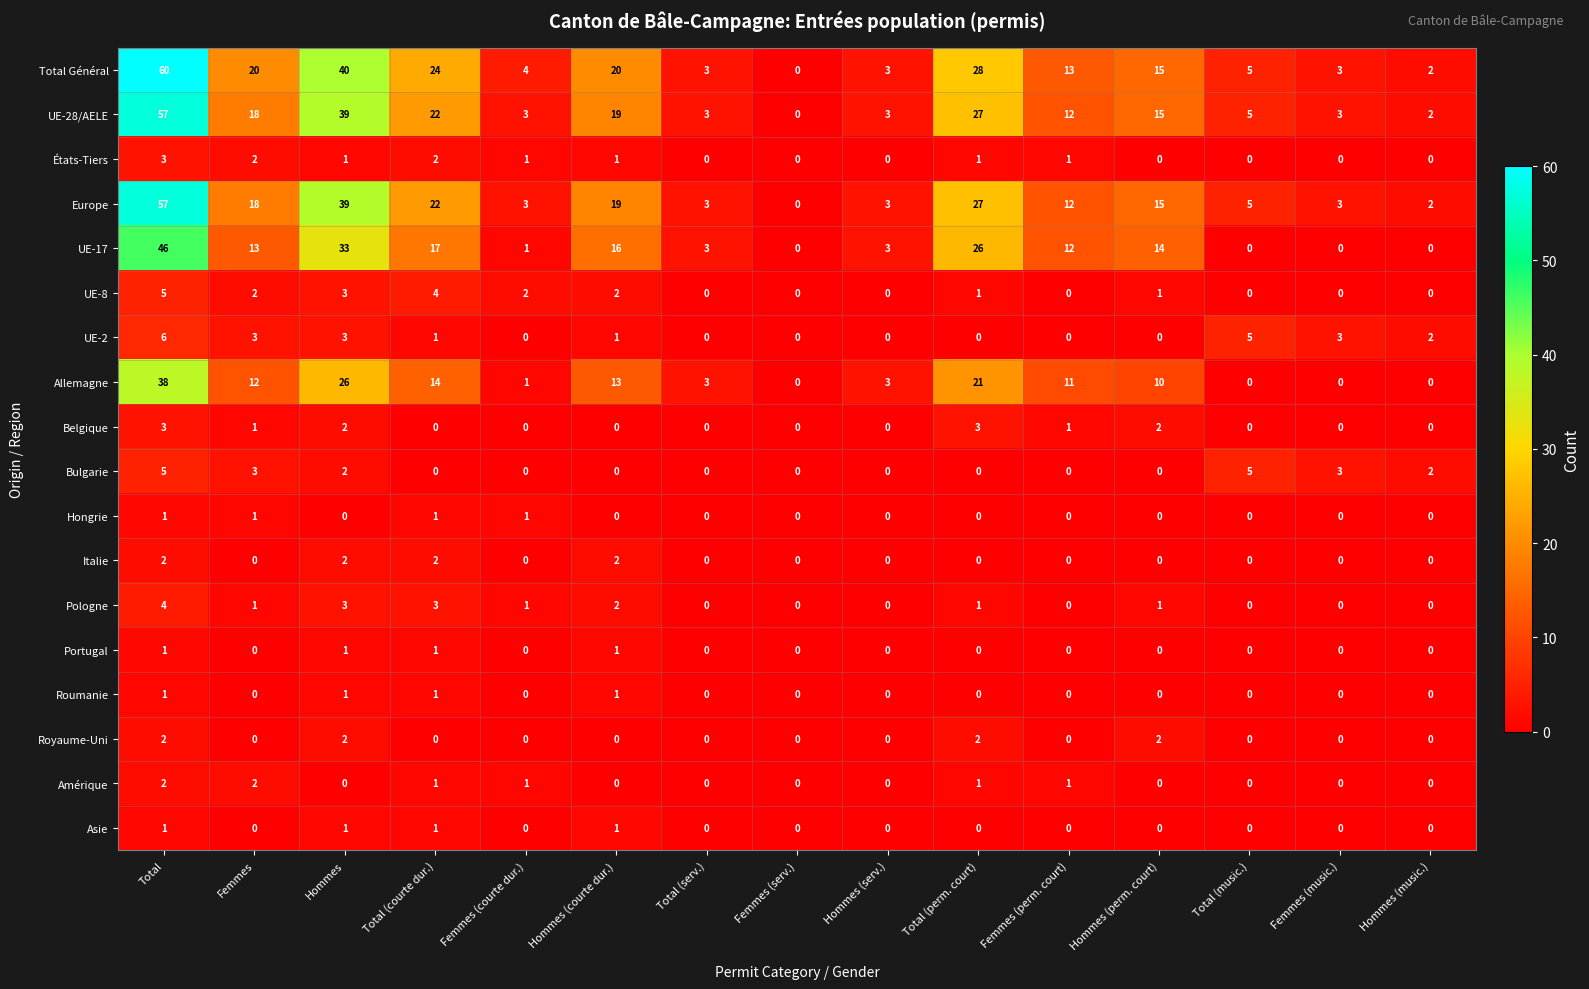

Is it true that Allemagne equals 11 at Femmes (perm. court)?

True